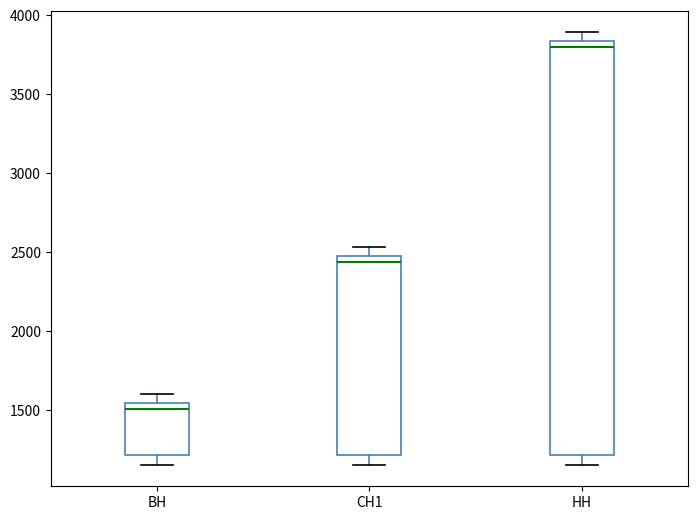

Comparing the boxes themselves (not the whiskers), which one is the tallest?

НН